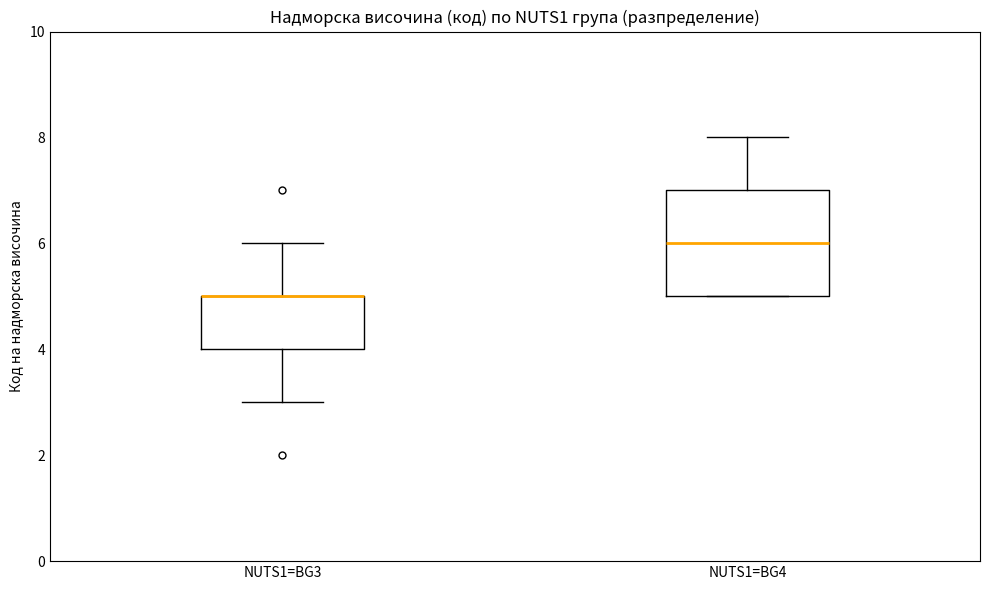

Where does the lower whisker of the box for NUTS1=BG3 end on the y-axis? The values are not printed on the chart, so give them approximately, as read against the axis.

3